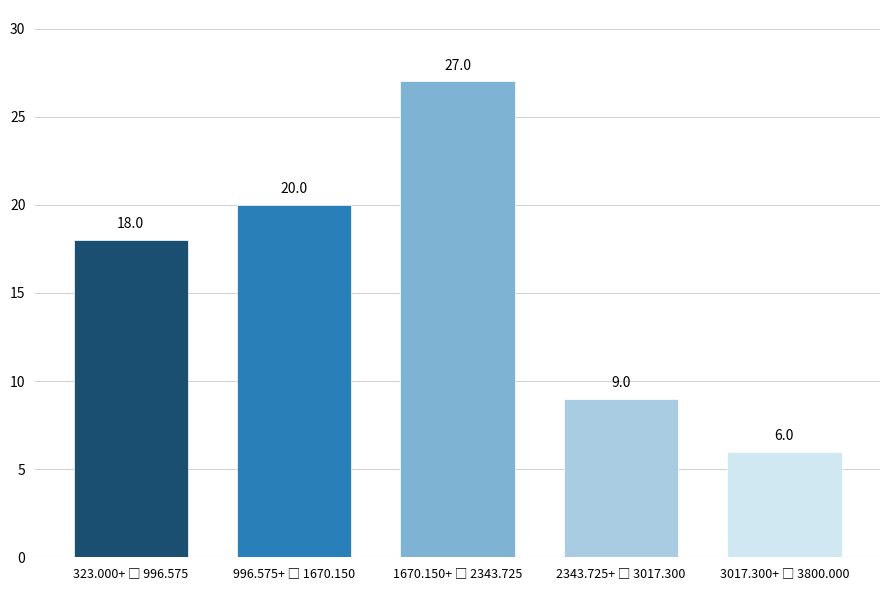

Reading right to left, what are all the values shown in this chart?

6	9	27	20	18